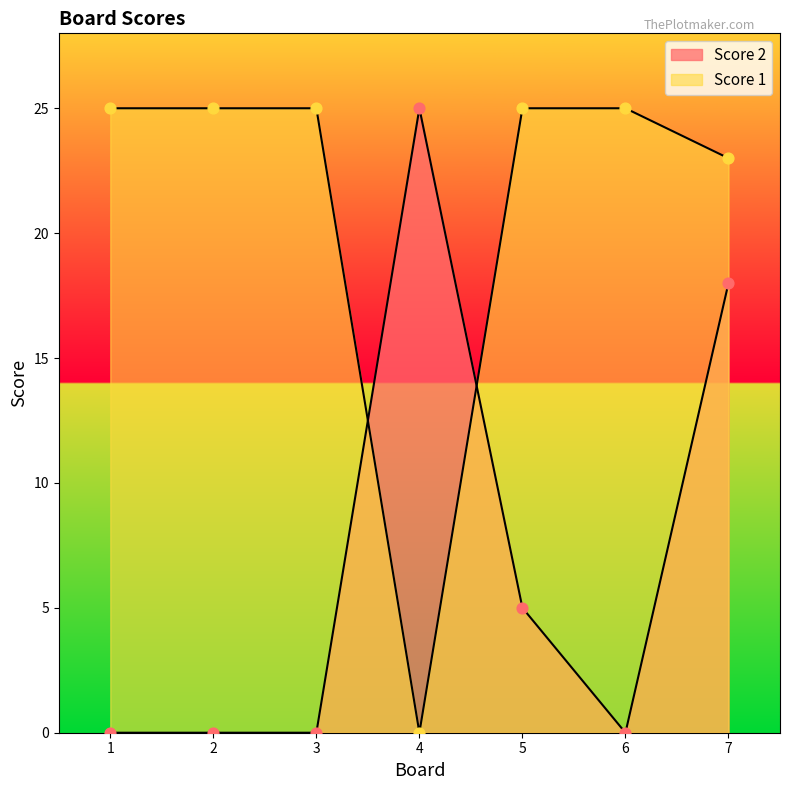

What are all the series names shown in the legend?

Score 1, Score 2